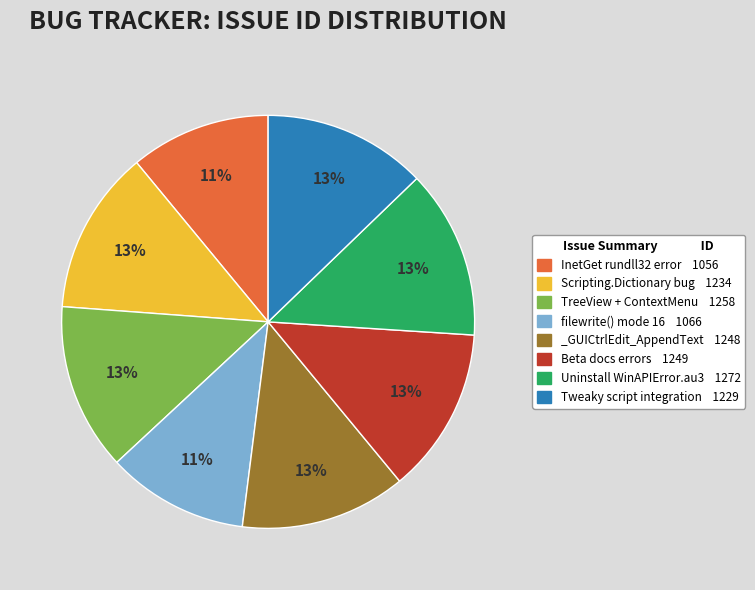

Do Scripting.Dictionary bug 1234 and InetGet rundll32 error 1056 together represent more than half of the pie?

No